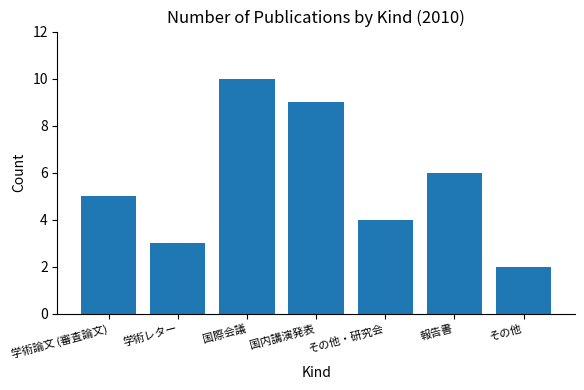

What is the sum of the values at 国内講演発表 and 報告書?

15